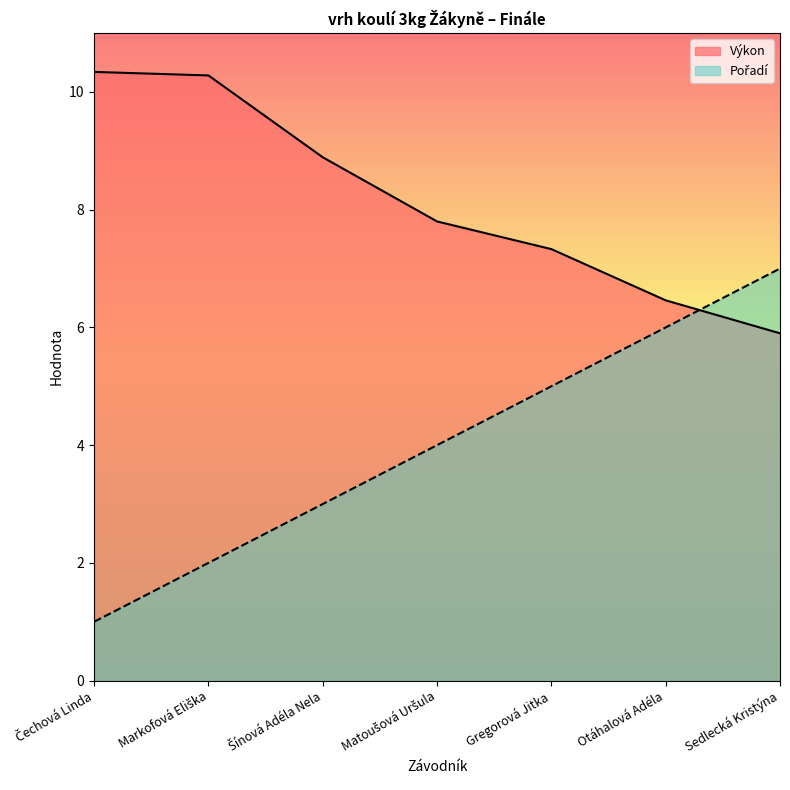

How many intersections are there between Pořadí and Výkon?

1